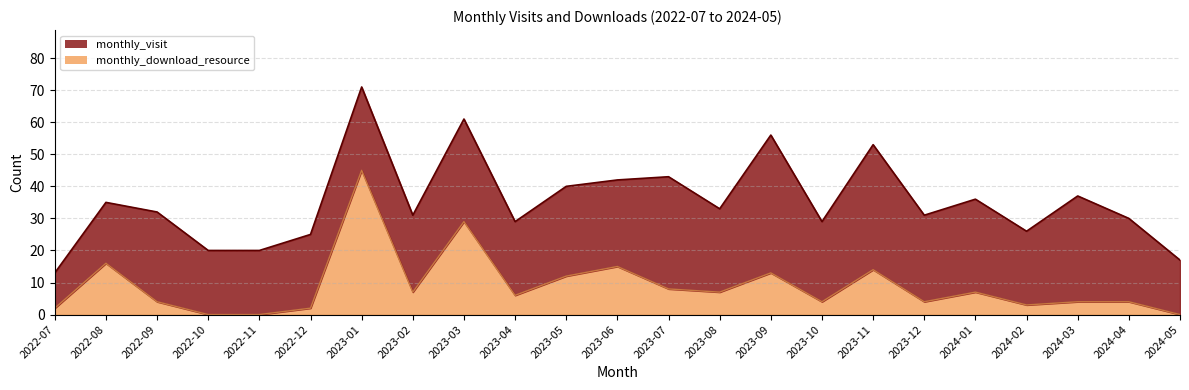

At which category does the data reach its first local peak?

2022-08